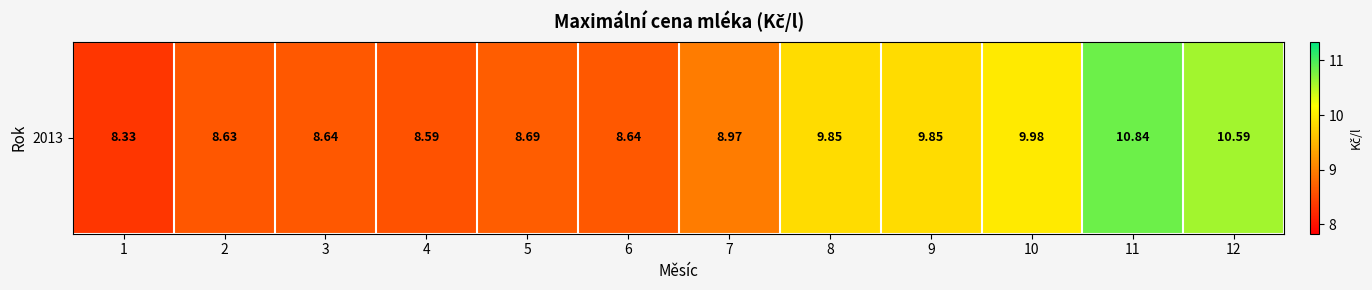

List the labels in order of value, largest first.

11, 12, 10, 8, 9, 7, 5, 3, 6, 2, 4, 1